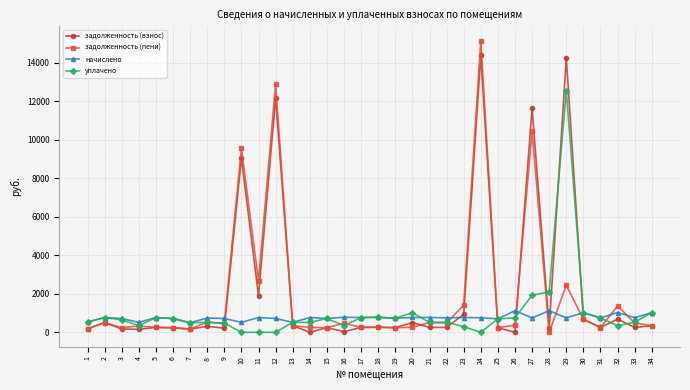

What are all the series names shown in the legend?

задолженность (взнос), задолженность (пени), начислено, уплачено